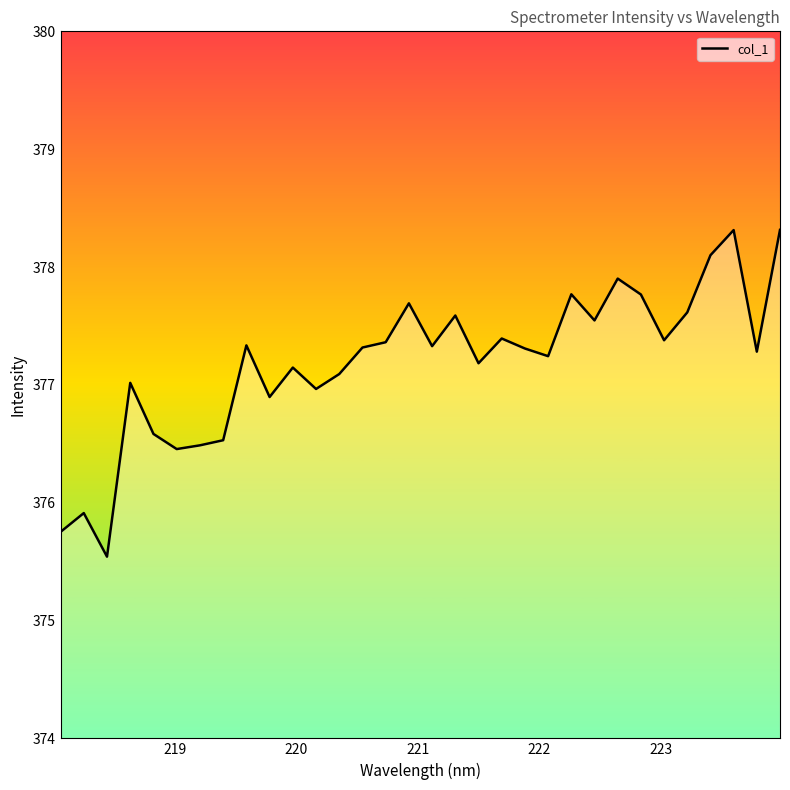

What is the greatest value displayed?

378.3